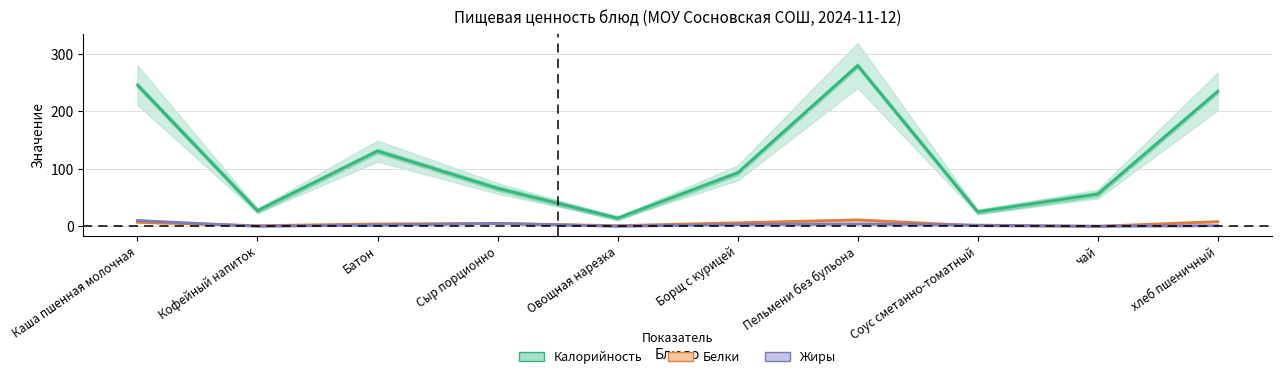

What is the maximum value for Калорийность?

280